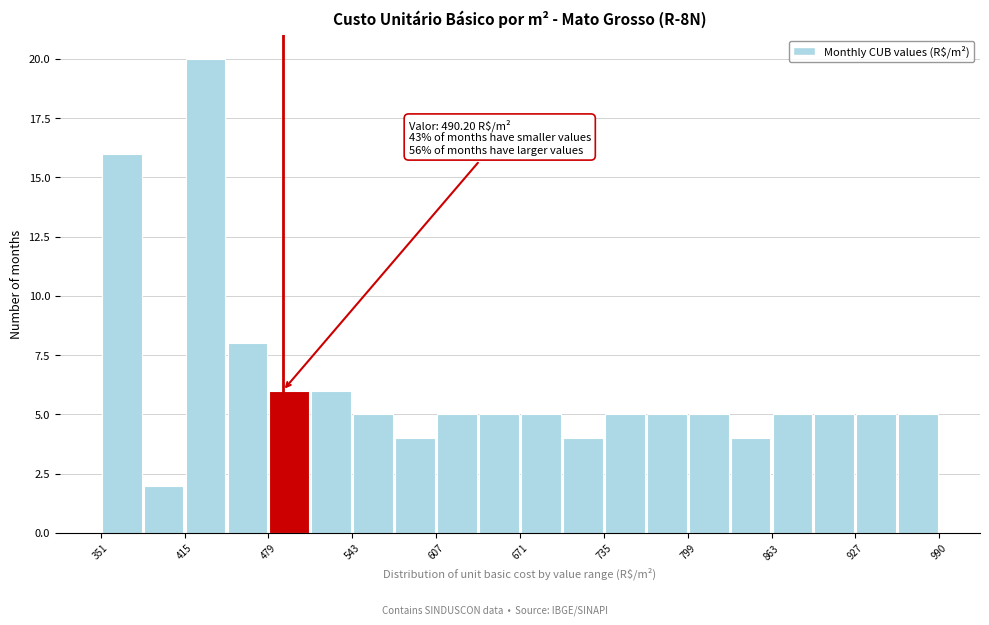

Around what value on the x-axis is the tallest bar? Give the approximate position of its centre, as read against the axis.

430